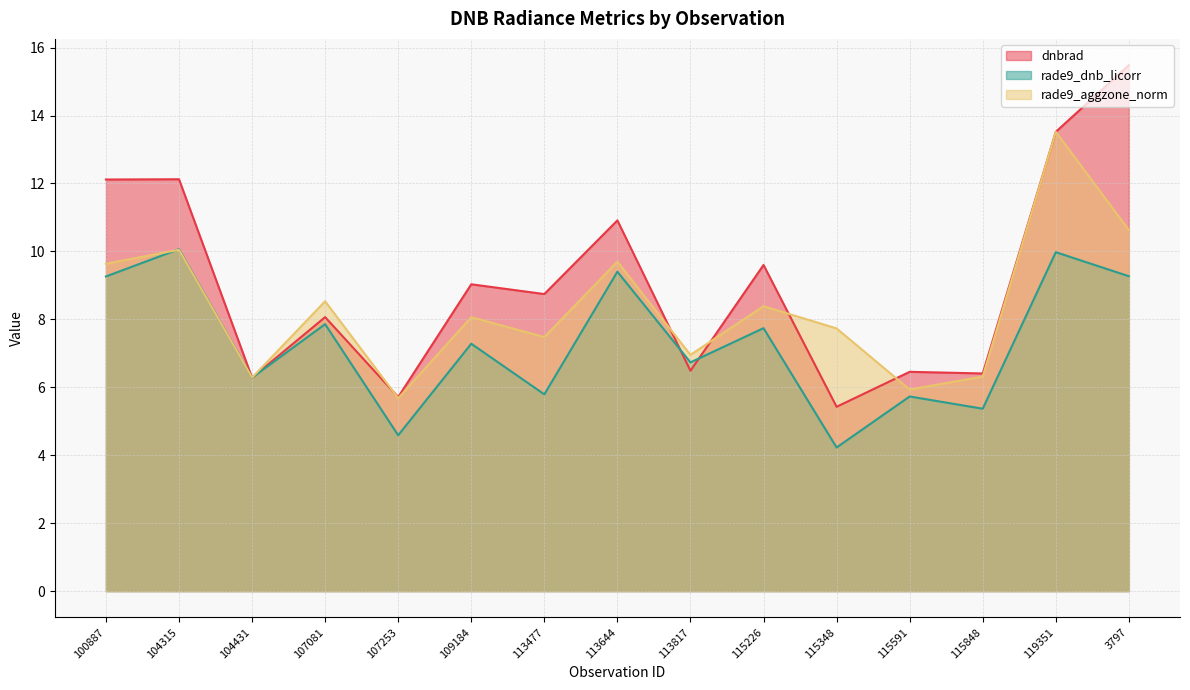

What is the spread (max minus min) of values at 100887?

2.9